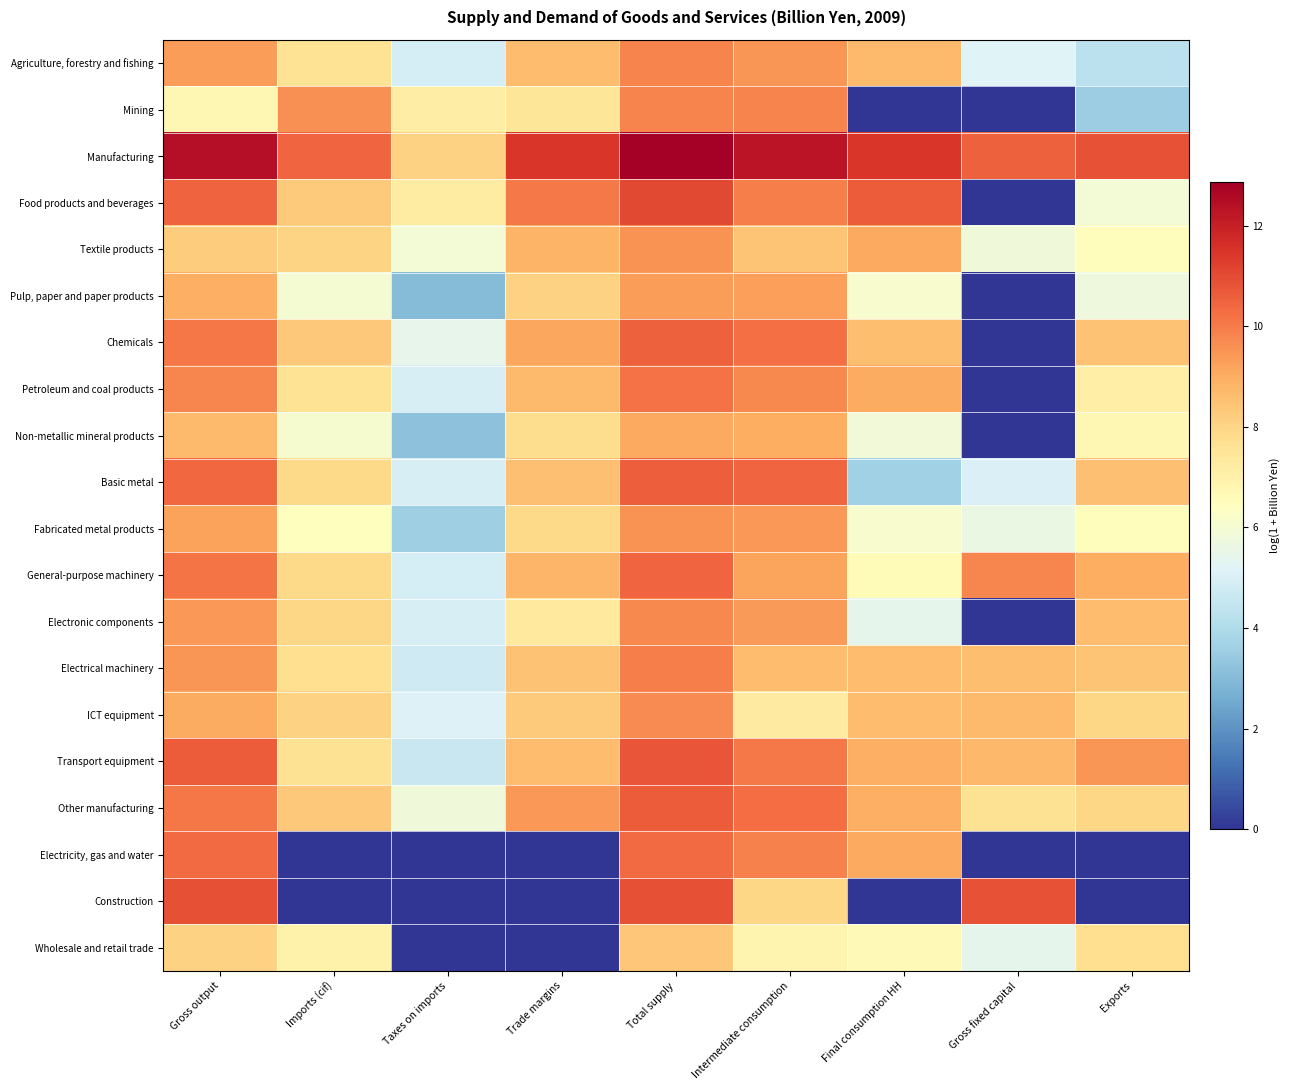

What is the total value across all series at Intermediate consumption?

187.4